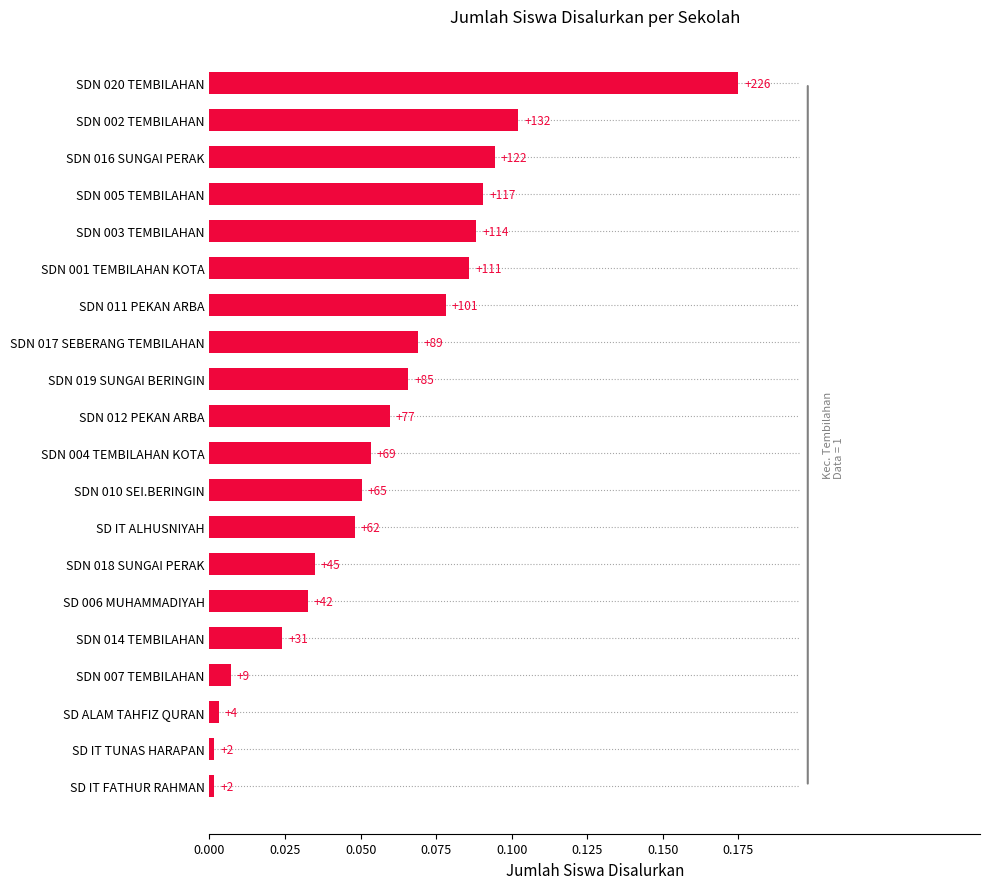

Are the bars horizontal?

Yes